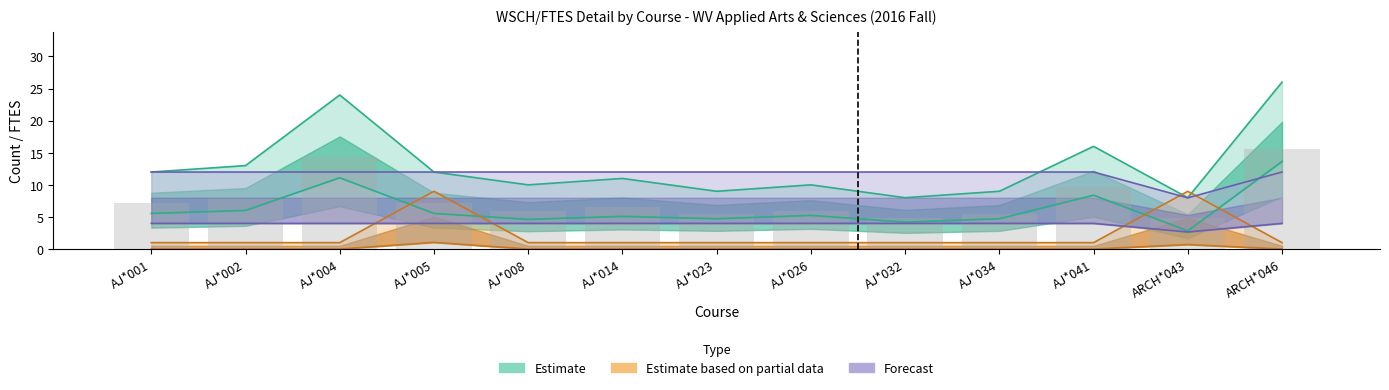

At which label is NonRes_Ct closest to 5?

AJ*001